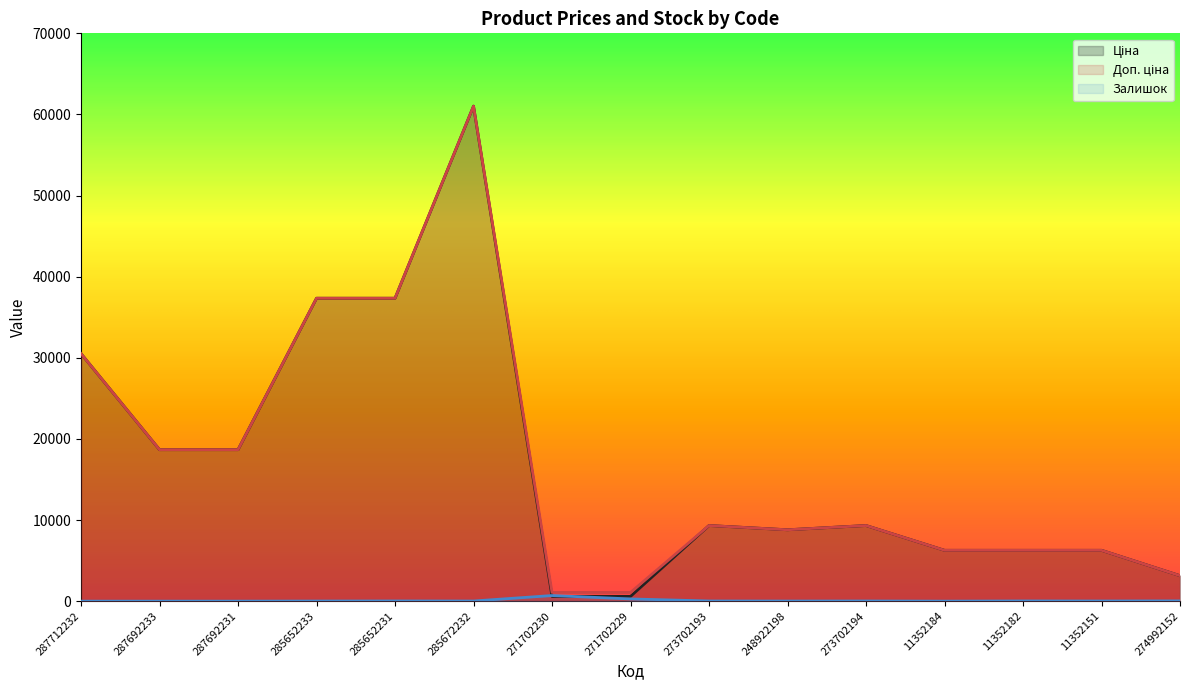

Reading left to right, extract all data points from this chart.

Ціна: 30512.3	18671.5	18671.5	37343.0	37343.0	61024.7	586.0	586.0	9321.4	8797.6	9321.4	6266.7	6266.7	6266.7	3136.8
Доп. ціна: 30512.3	18671.5	18671.5	37343.0	37343.0	61024.7	1074.5	1074.5	9321.4	8797.6	9321.4	6266.7	6266.7	6266.7	3137.0
Залишок: 0.0	0.0	0.0	12.0	22.0	15.0	690.0	272.0	19.0	11.0	18.0	0.0	23.0	16.0	31.0